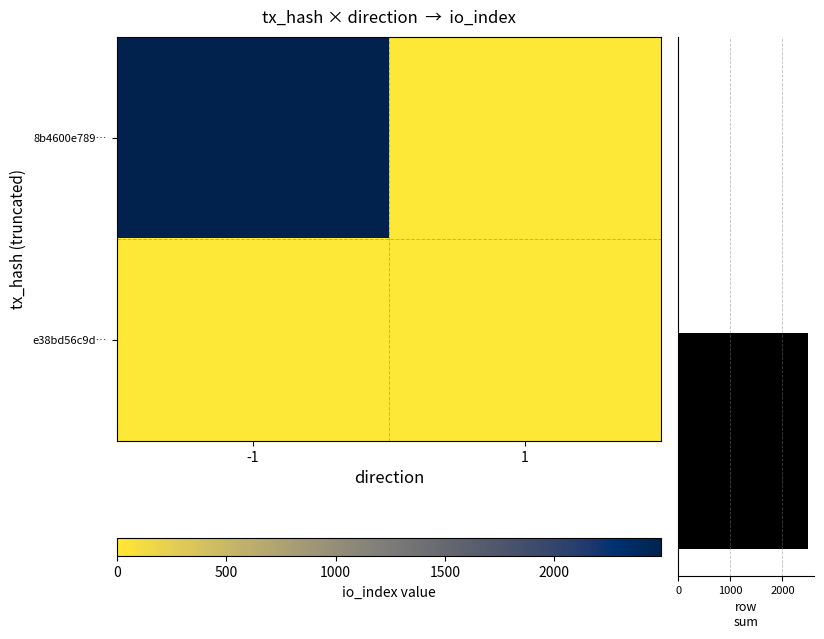

What is the average value of the row sum (io_index) series?

1244